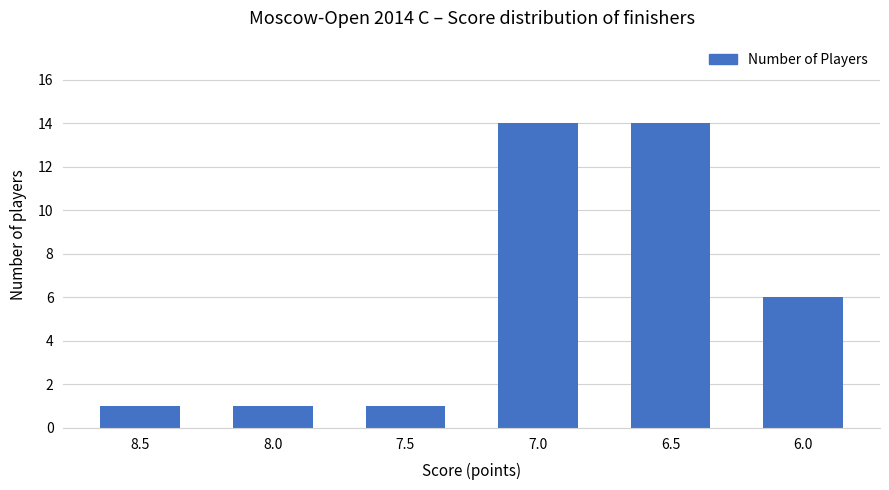

What is the label of the 6th bar from the right?

8.5